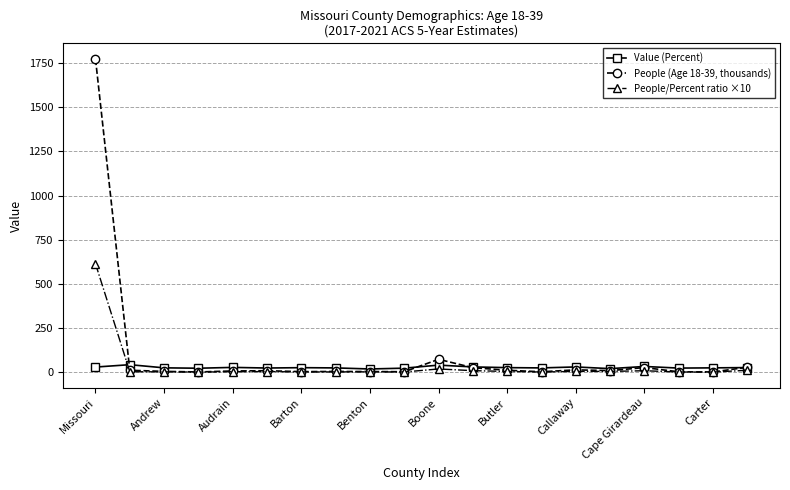

Count the number of data series in this chart.

3